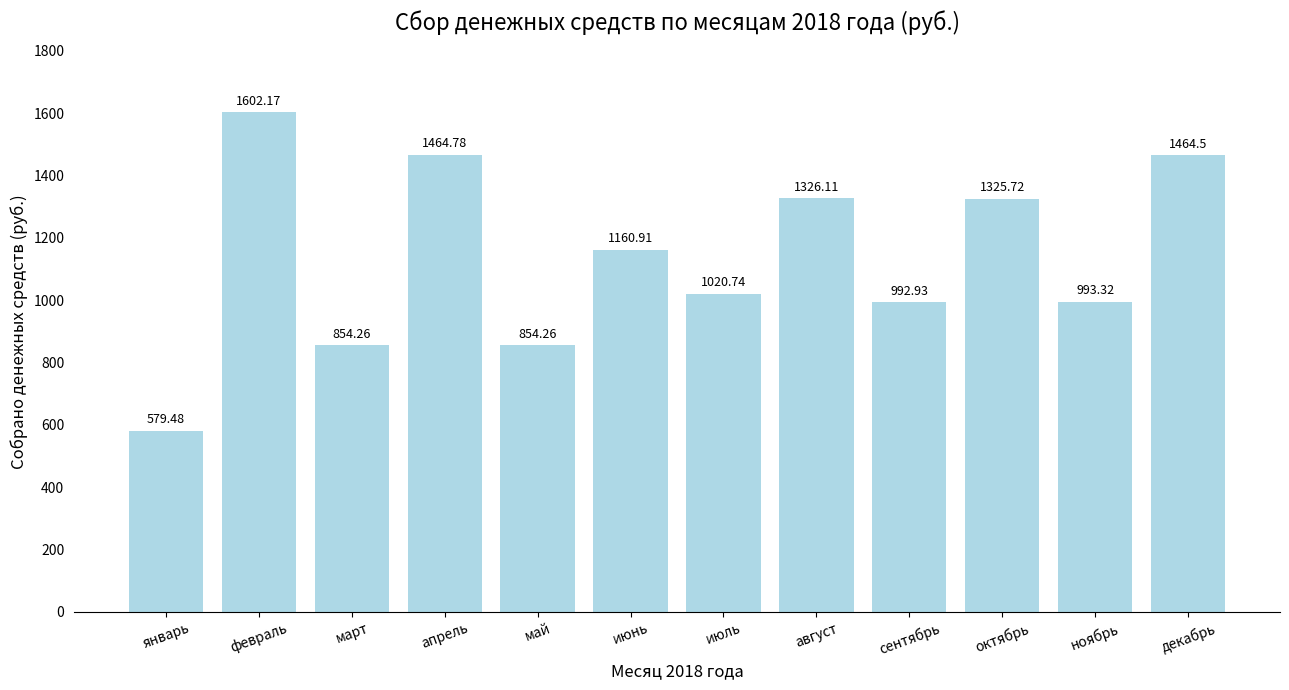

Which label corresponds to the smallest value in the chart?

январь